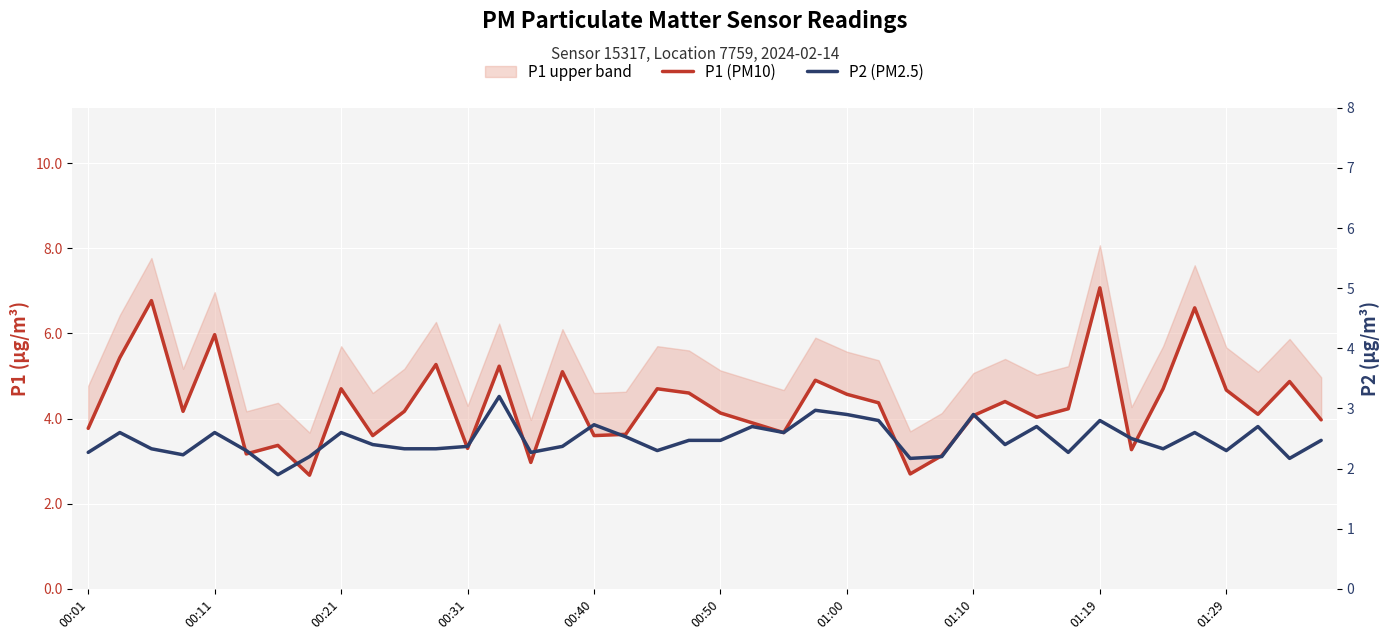

True or false: P1 (PM10) and P2 (PM2.5) cross at least once.

False